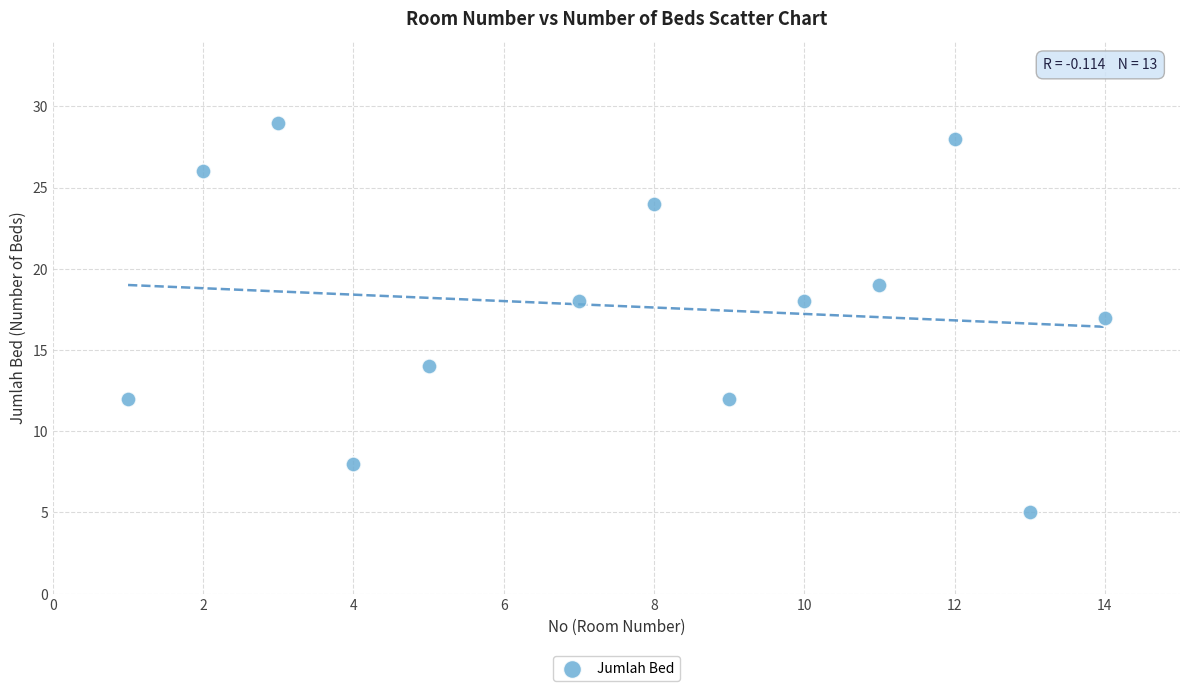

What is the range of Y values (max minus min)?

24